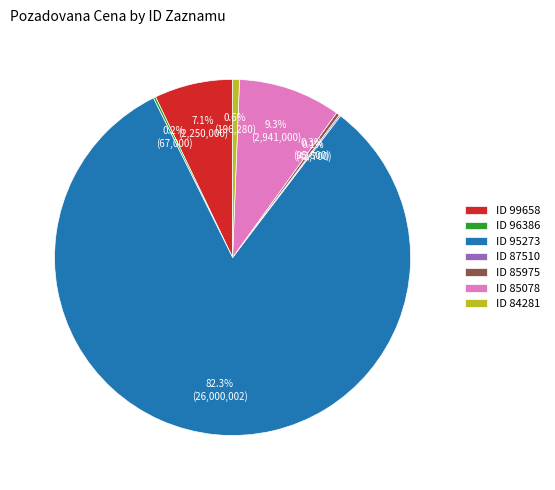

Which has a higher value, ID 84281 or ID 99658?

ID 99658